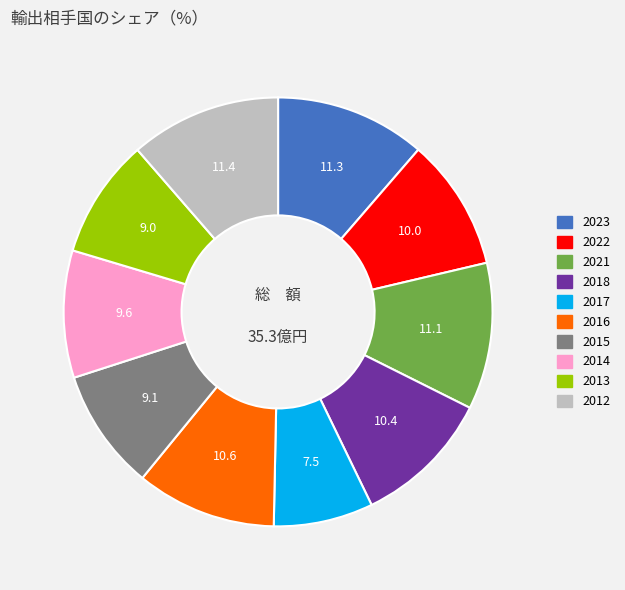

Which slice is the smallest?

2017